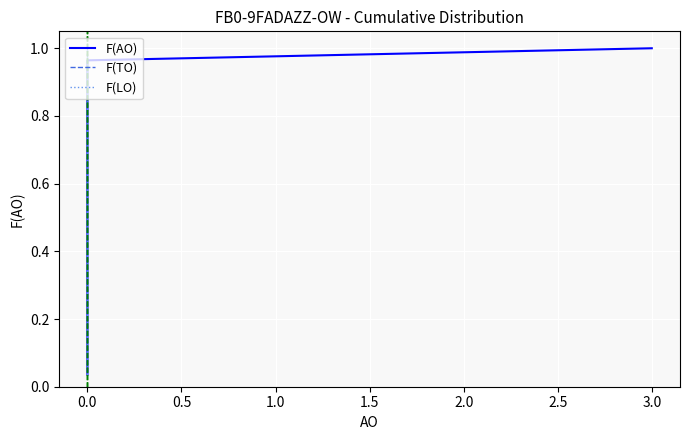

Which series has the largest range (max minus min)?

F(AO)